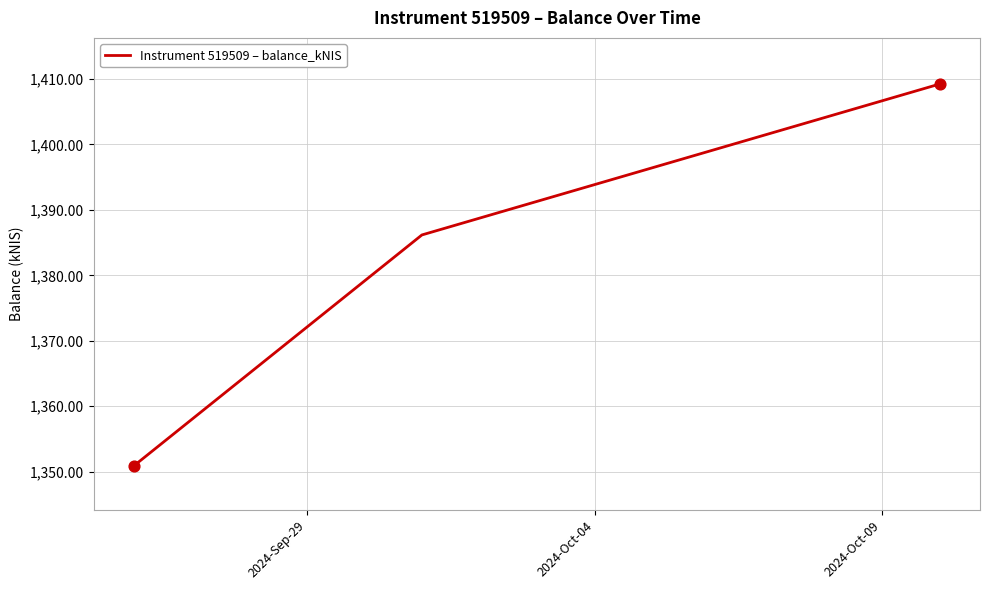

What is the difference between the maximum and minimum values?

58.3